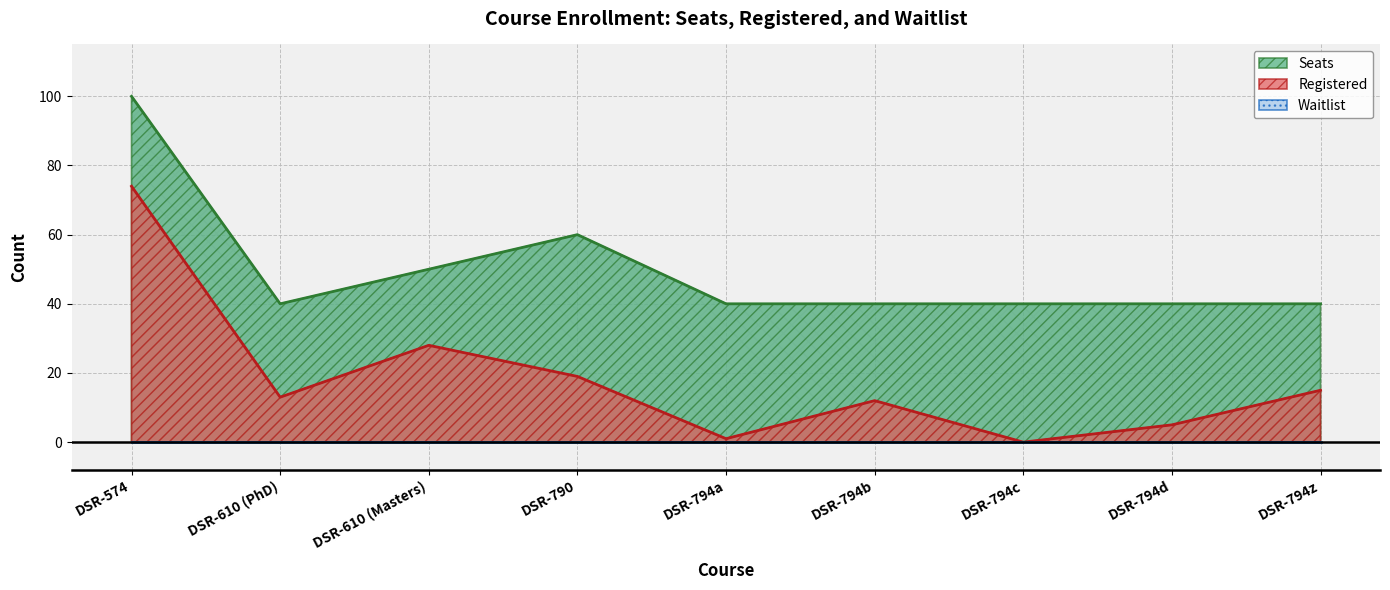

How many Seats values are between 40 and 50?

7